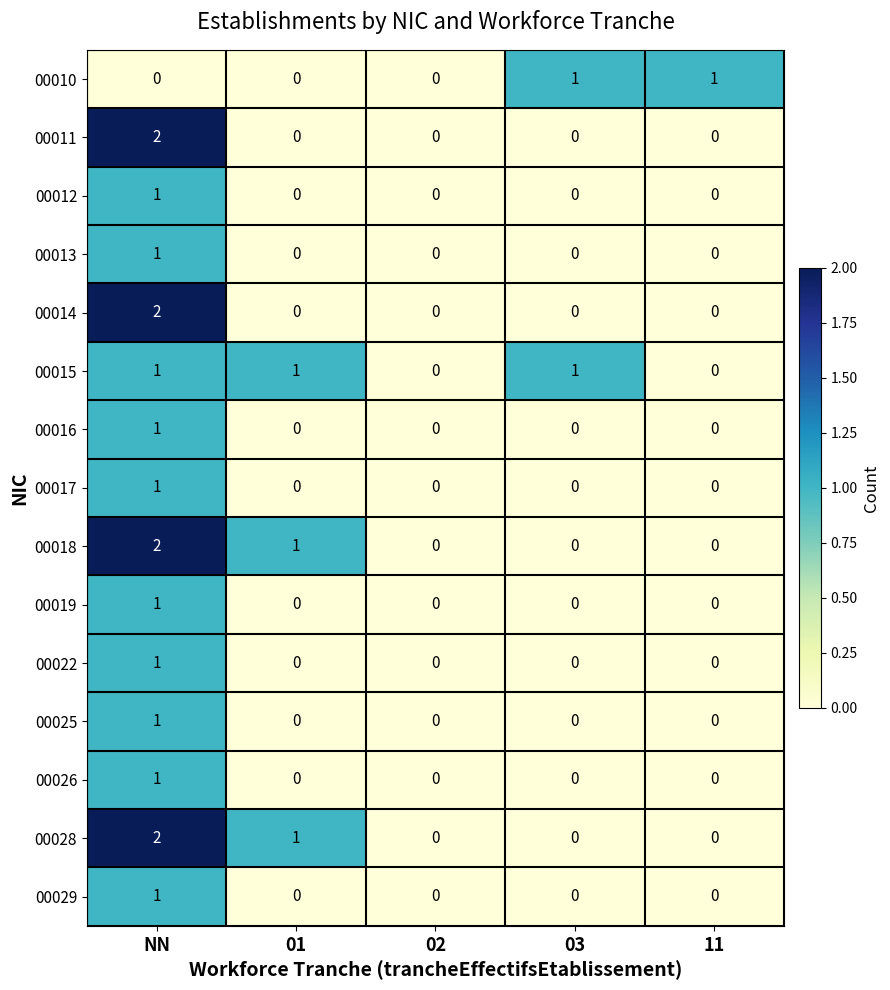

Which category has the highest value in the 00028 series?

NN